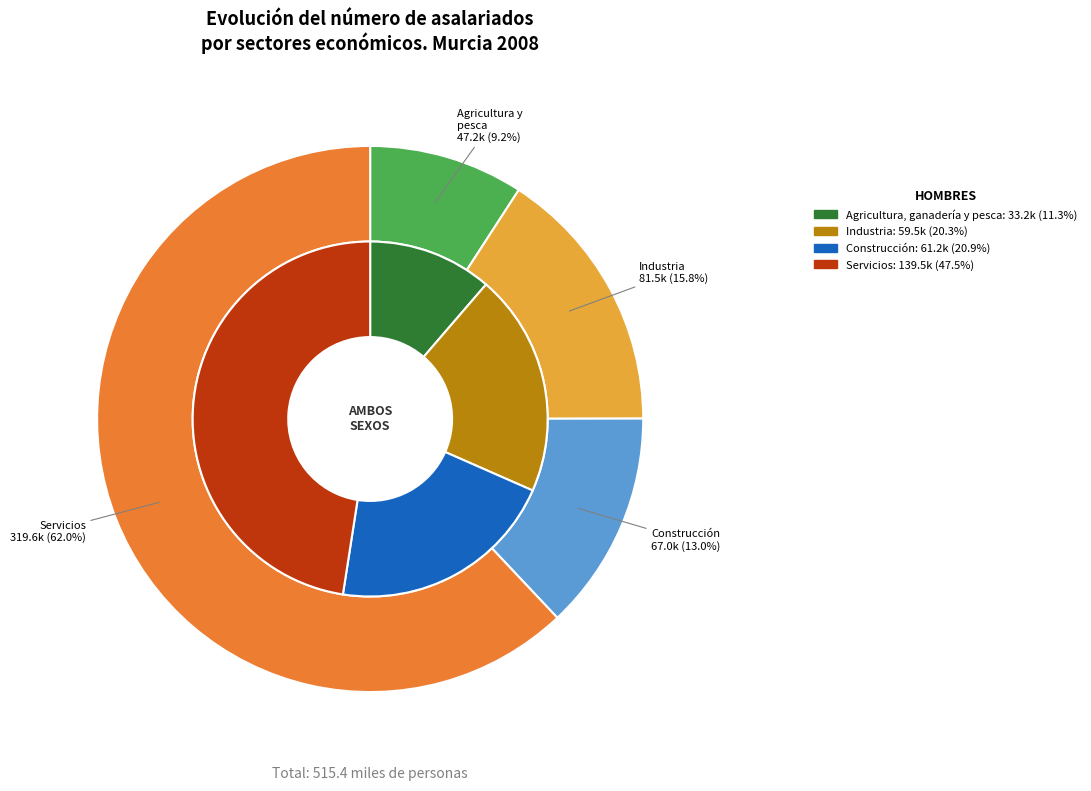

To the nearest percent, what percentage of the pie is Servicios (G+H+I+J+K+L+M+N+O+P+Q+R+S+T+U)?

62%